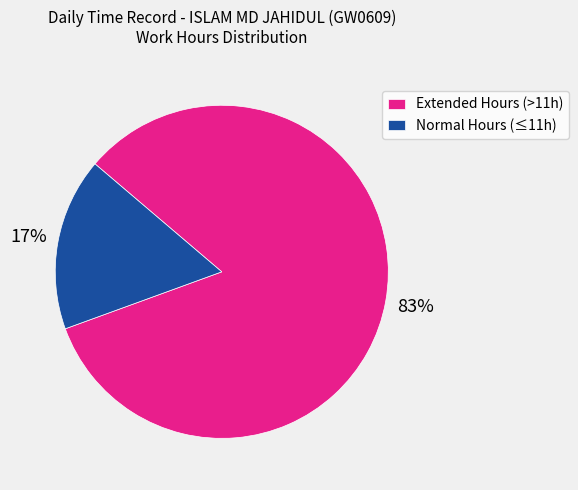

The Normal Hours (≤11h) slice represents 17% of the pie. True or false?

True